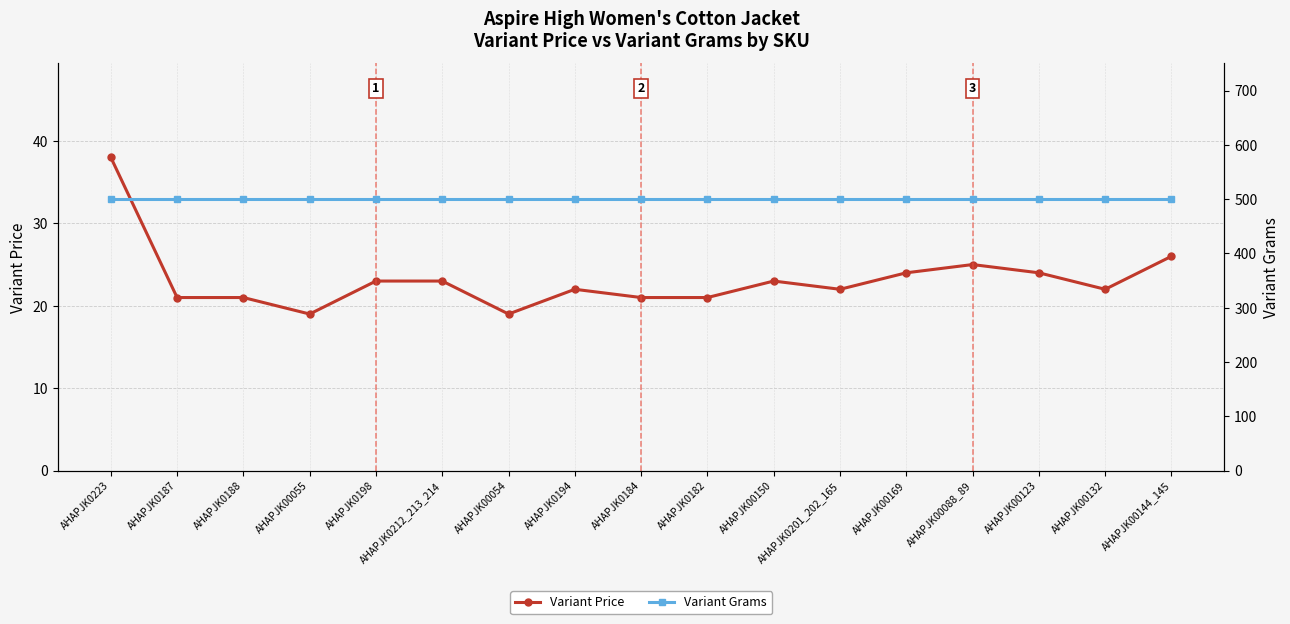

In Variant Price, how many points are higher than both neighbors (excluding endpoints)?

3